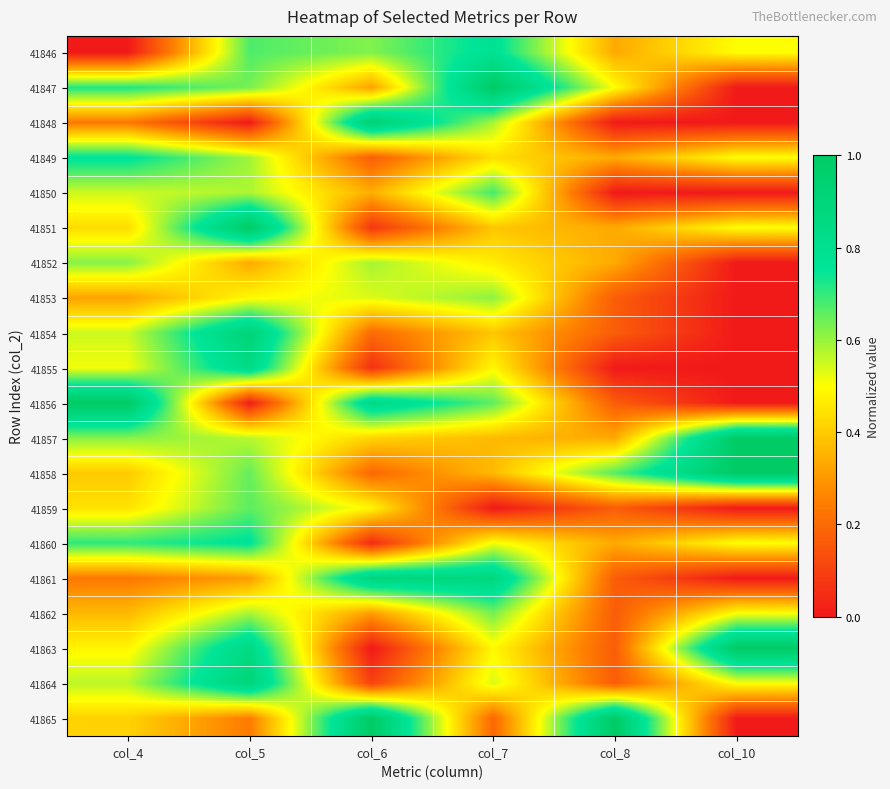

At how many categories does at least one series exceed 0?

6